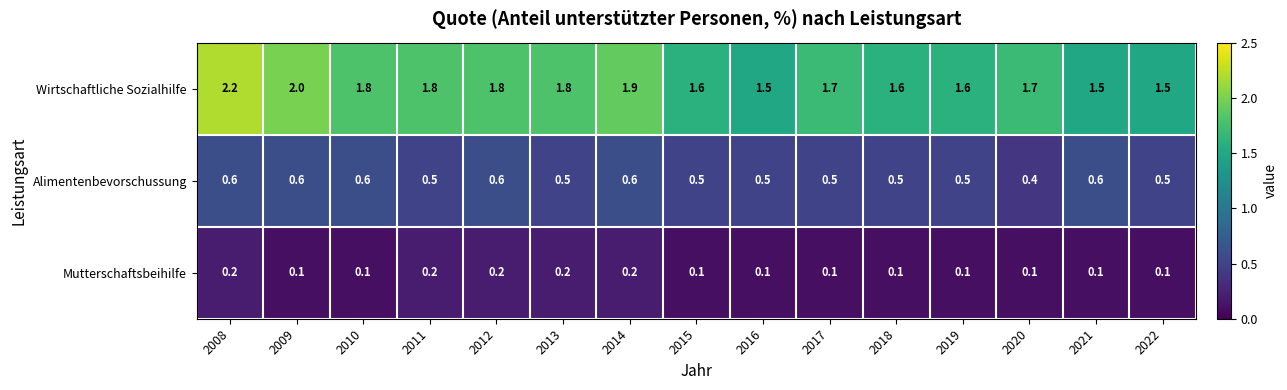

What is the sum of the Mutterschaftsbeihilfe values at 2020 and 2011?

0.3